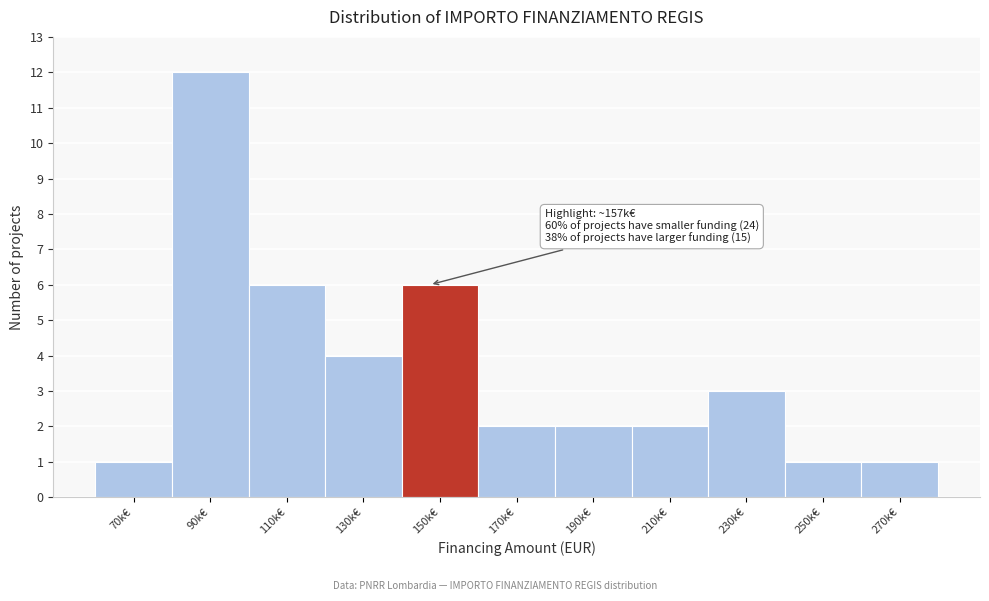

Reading left to right, transcribe all the data shown in this chart.

1	12	6	4	6	2	2	2	3	1	1